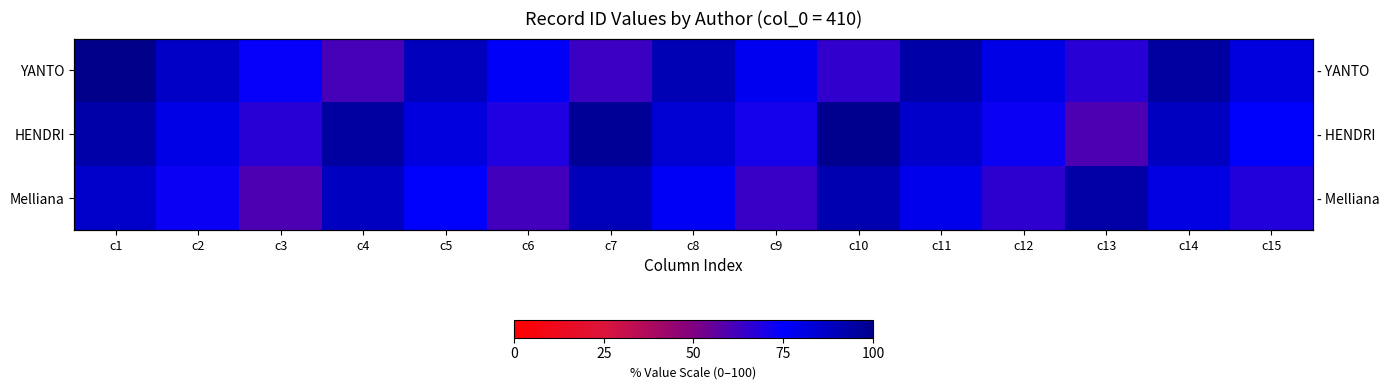

What is the smallest value displayed?

60